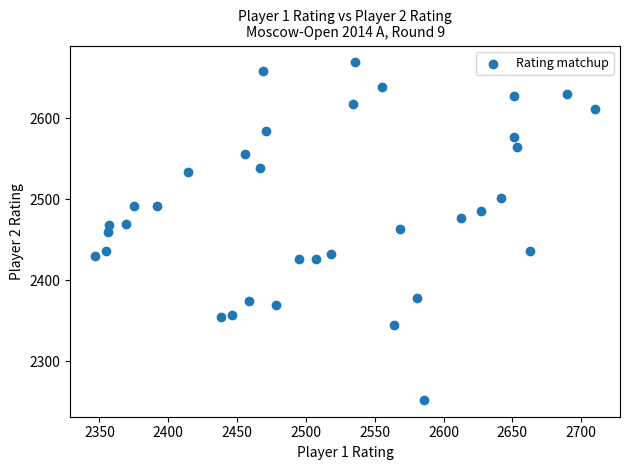

What is the range of X values (max minus min)?

363